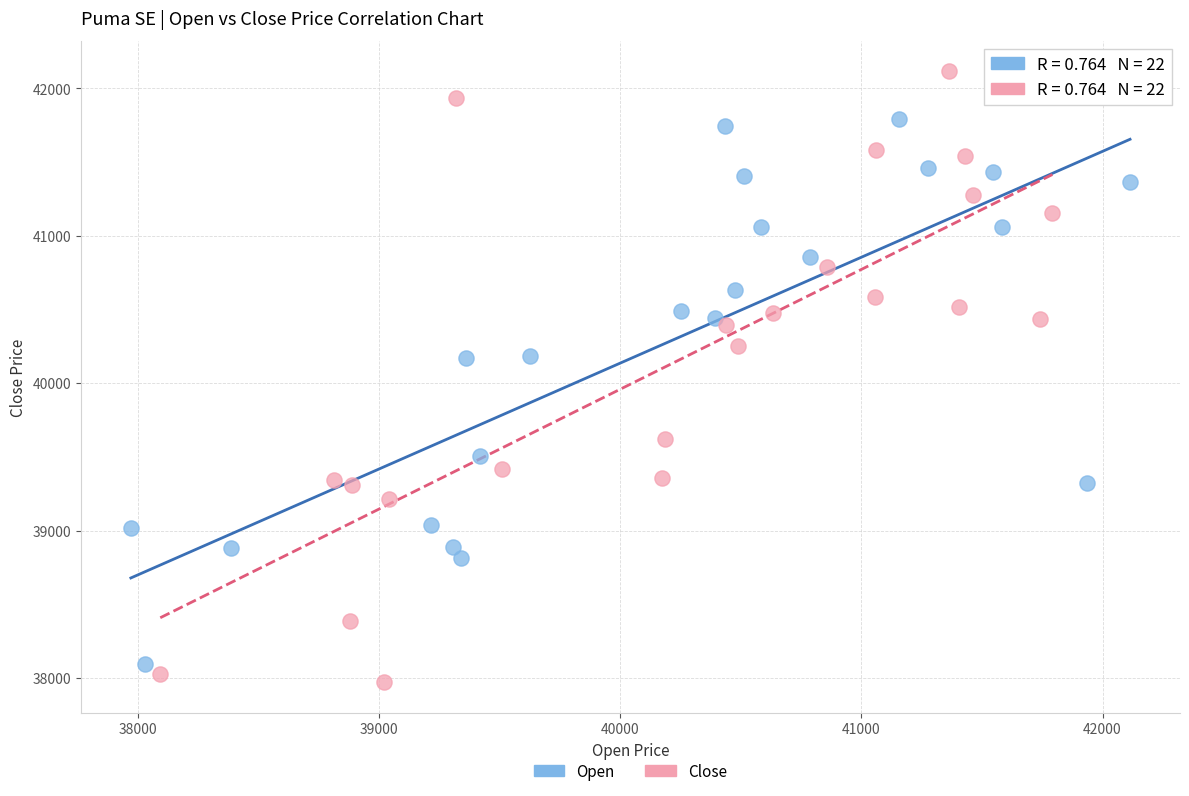

Which series has the widest spread of Y values?

Close